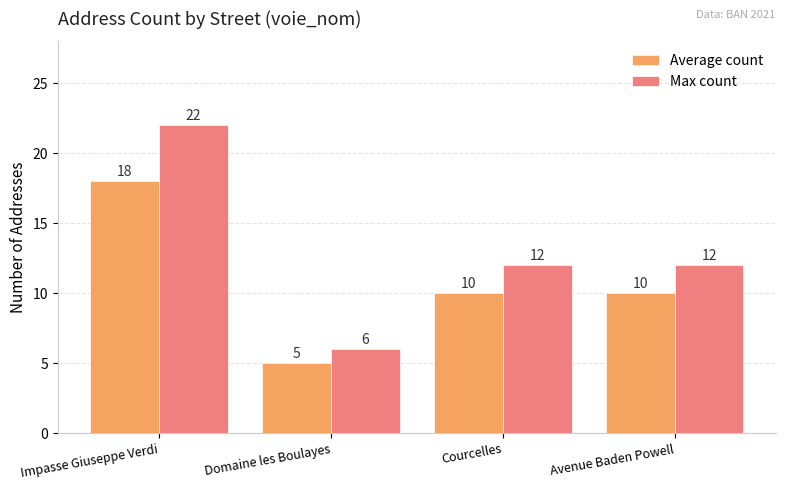

Reading left to right, extract all data points from this chart.

Average count: Impasse Giuseppe Verdi=18	Domaine les Boulayes=5	Courcelles=10	Avenue Baden Powell=10
Max count: Impasse Giuseppe Verdi=22	Domaine les Boulayes=6	Courcelles=12	Avenue Baden Powell=12